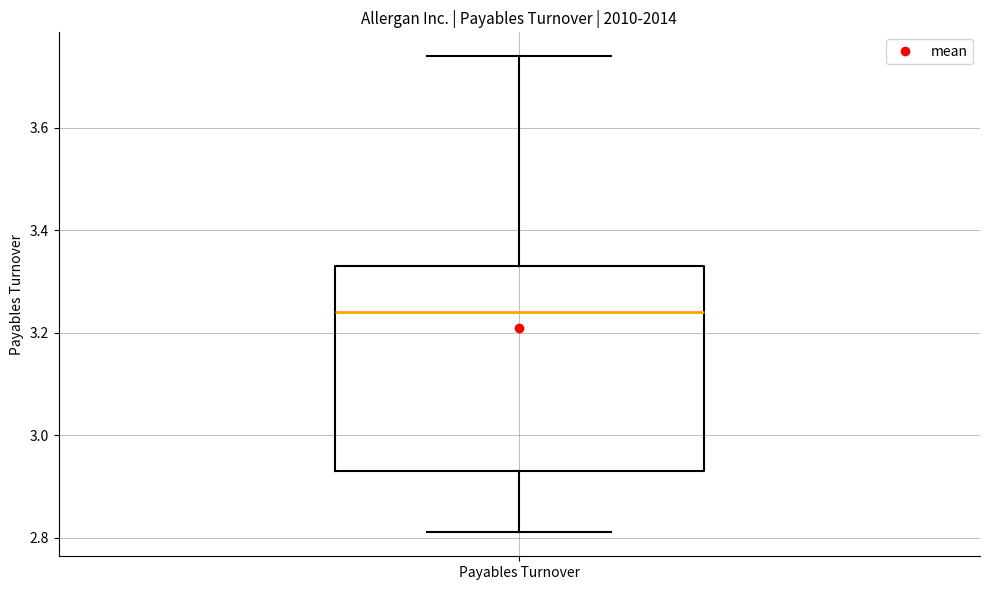

Where is the upper edge of the box for Payables Turnover on the y-axis? The values are not printed on the chart, so give them approximately, as read against the axis.

3.34